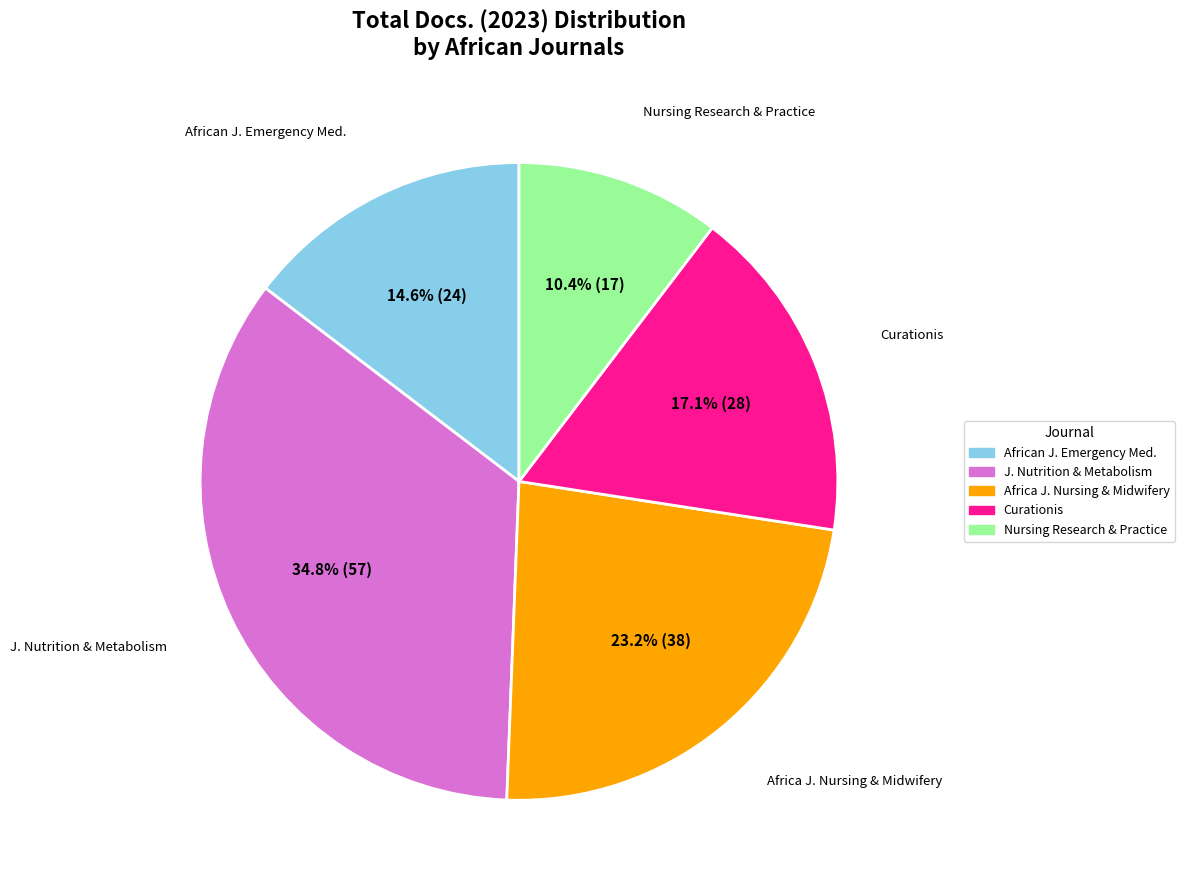

Is there any slice that represents more than half of the pie?

No